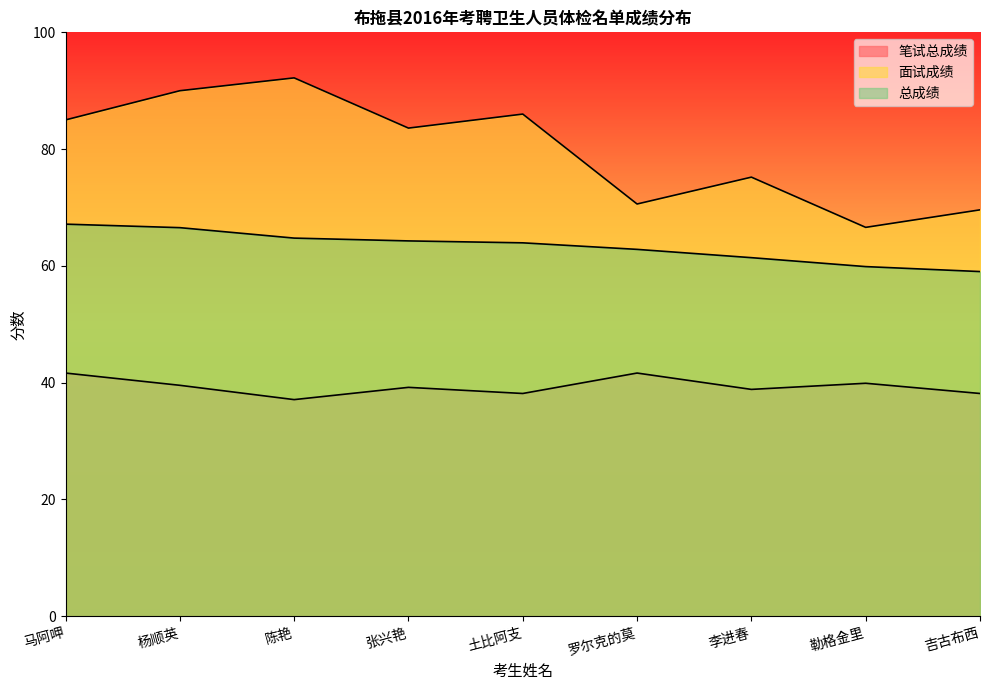

Reading right to left, what are all the values shown in this chart?

笔试总成绩: 38.1	39.9	38.9	41.6	38.1	39.2	37.1	39.5	41.6
面试成绩: 69.6	66.6	75.2	70.6	86.0	83.6	92.2	90.0	85.0
总成绩: 59.0	59.9	61.4	62.8	64.0	64.3	64.8	66.5	67.2